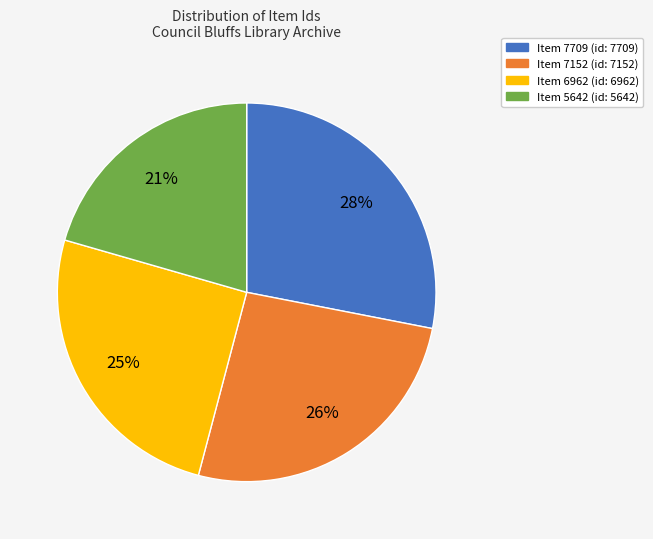

To the nearest percent, what is the average slice percentage?

25%